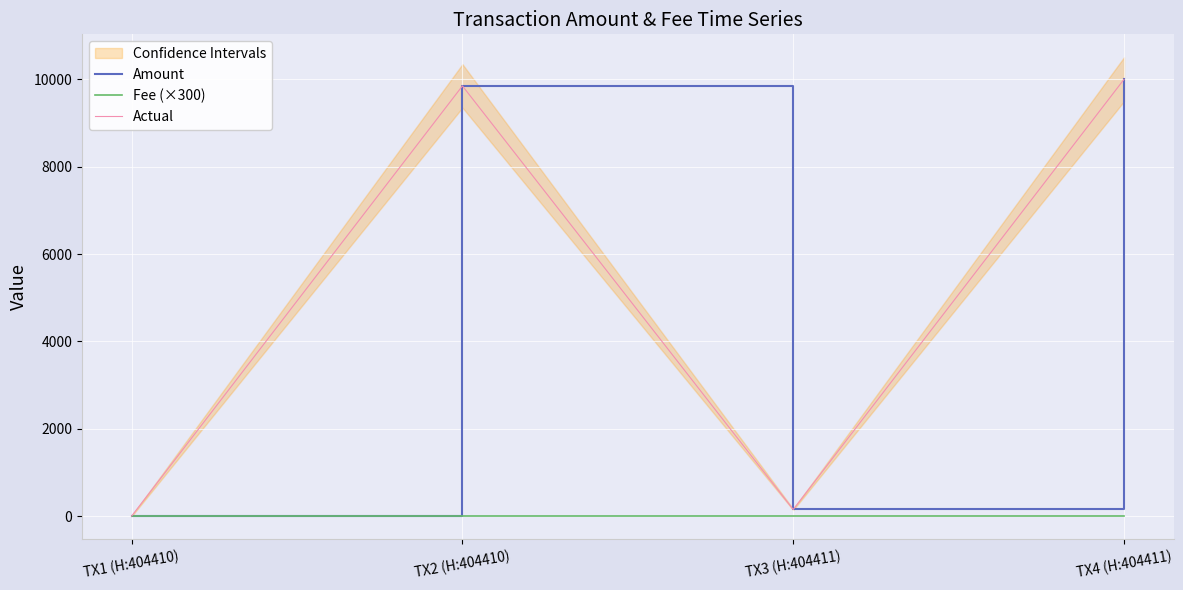

List the labels in order of Fee (×300) value, smallest first.

TX1 (H:404410), TX2 (H:404410), TX3 (H:404411), TX4 (H:404411)